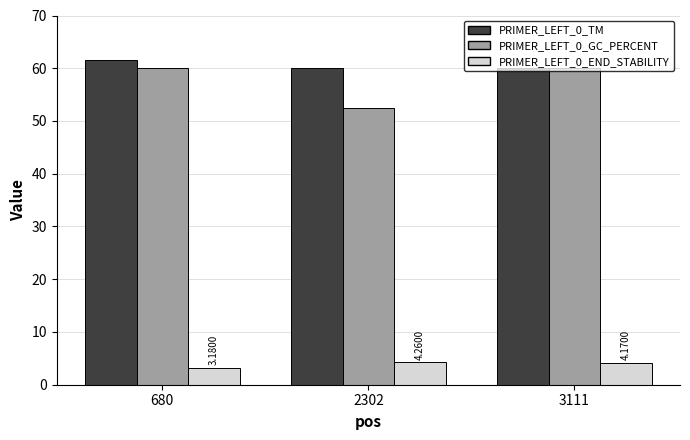

At how many categories does at least one series exceed 58?

3